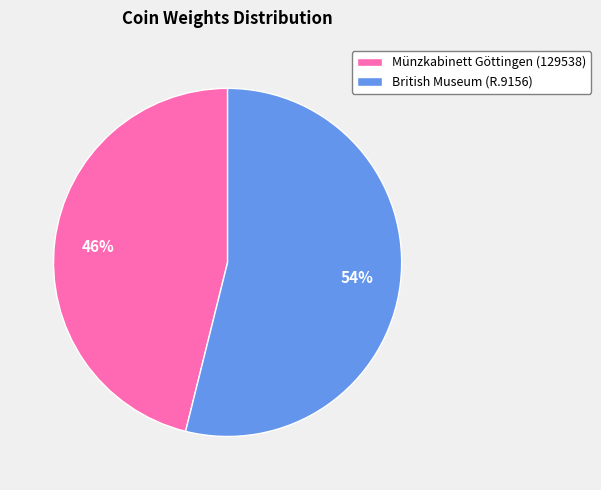

To the nearest percent, what portion does British Museum (R.9156) represent?

54%